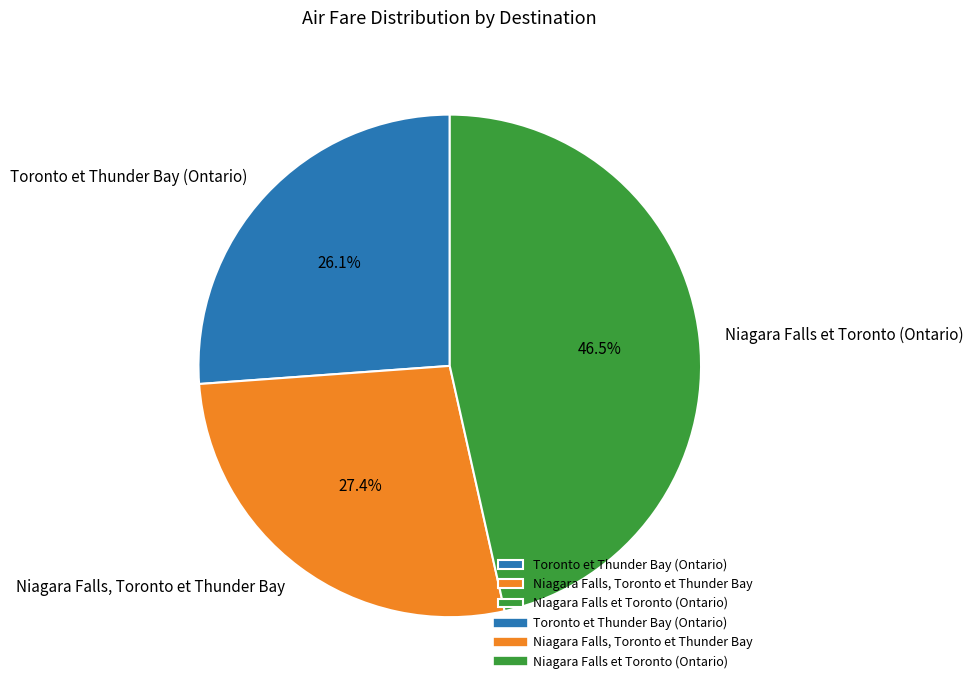

What is the largest slice in the pie chart?

Niagara Falls et Toronto (Ontario)